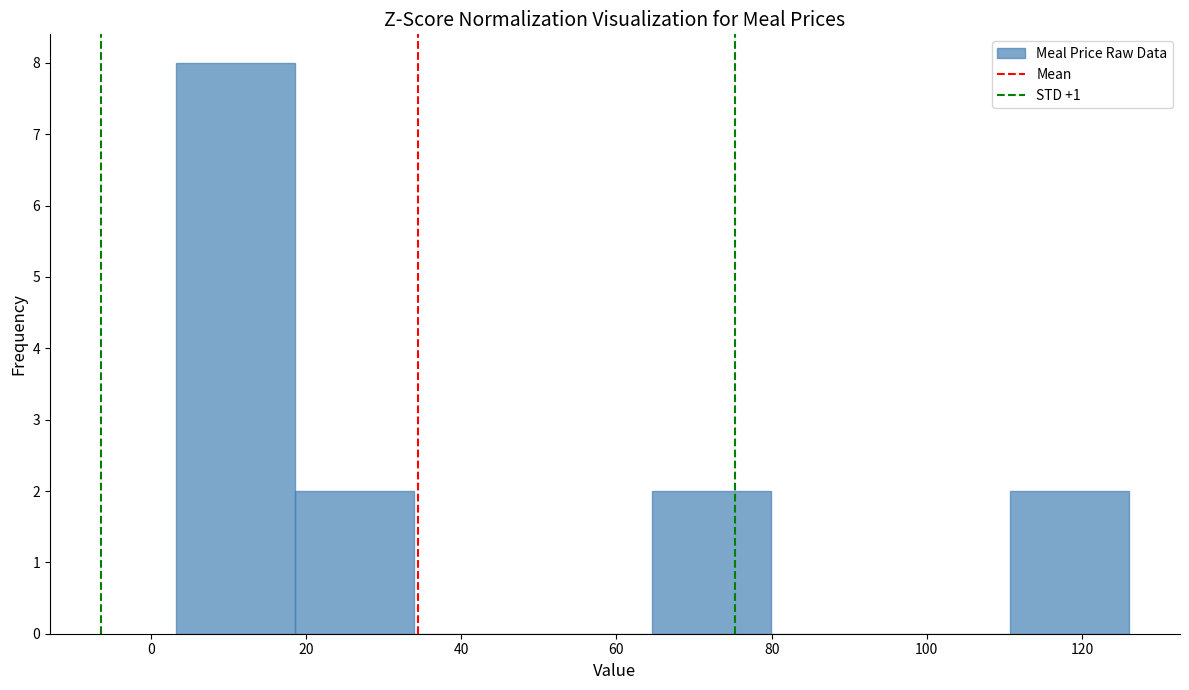

Over which range of the x-axis is the bar tallest?

4 to 18